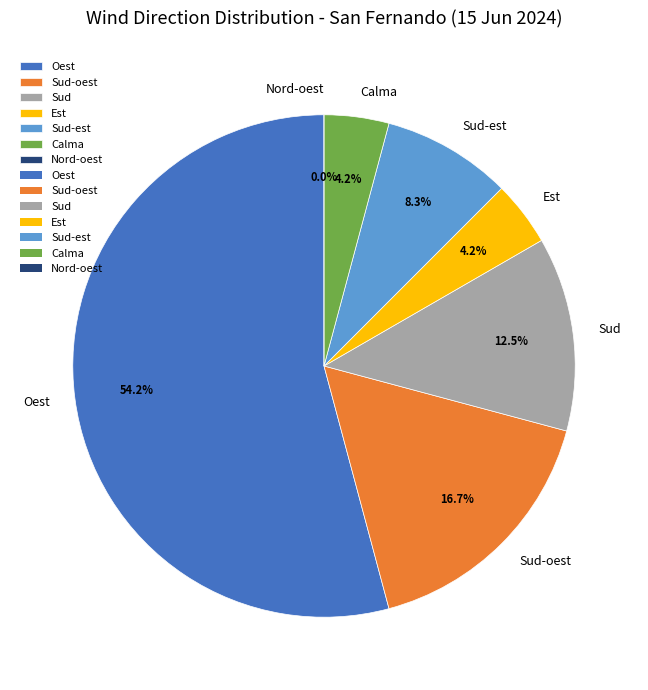

True or false: Est accounts for 15% of the total.

False